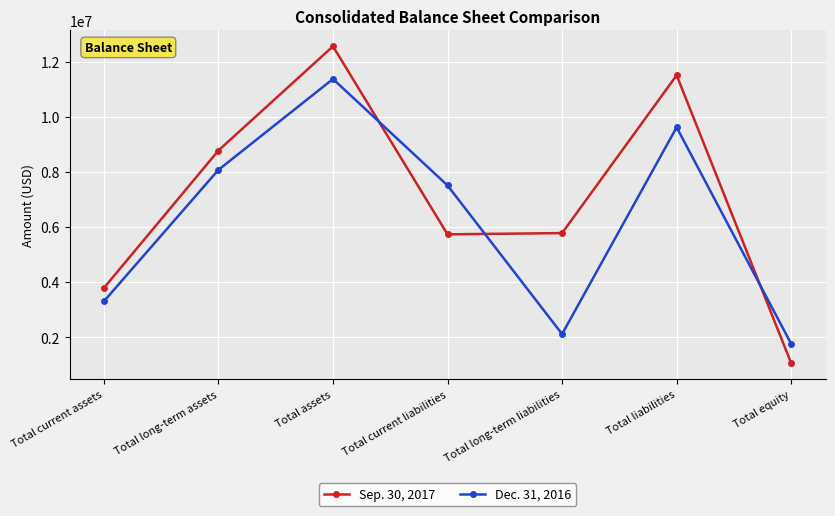

How many data points in Dec. 31, 2016 are less than 7510819?

3